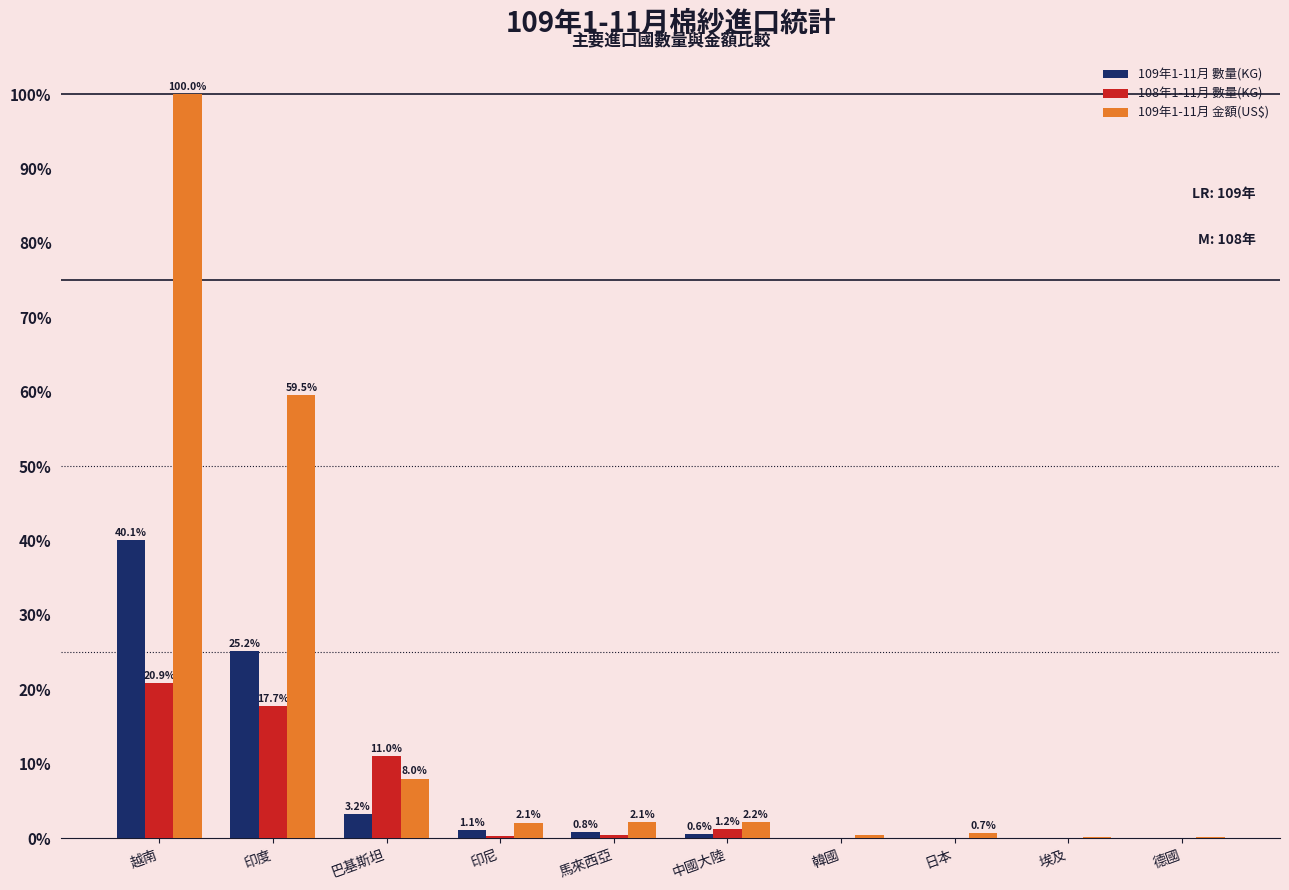

At which category is the sum across all series the highest?

越南